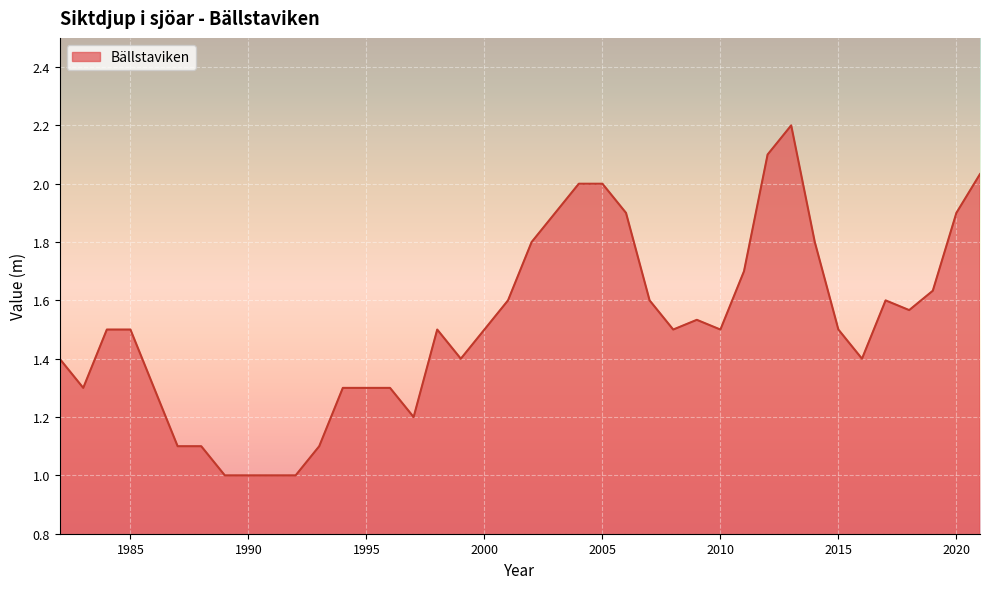

What is the difference between the second highest and minimum values?

1.1